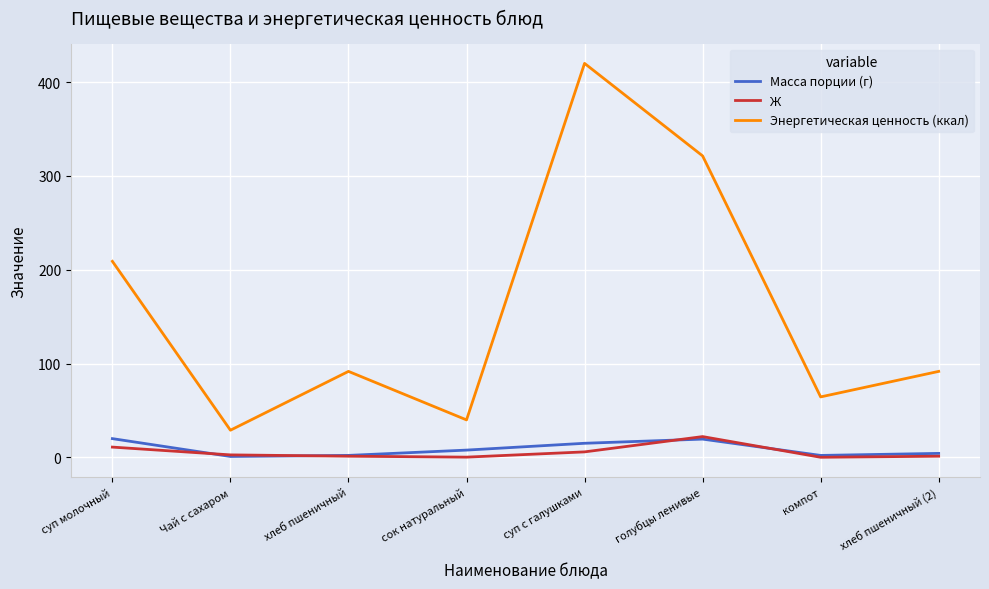

True or false: Масса порции (г) and Энергетическая ценность (ккал) intersect in this chart.

False